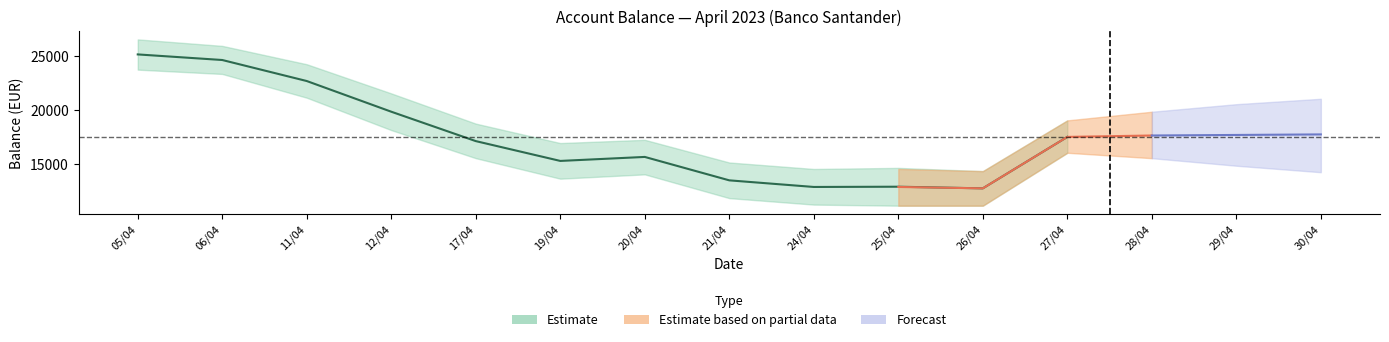

The value at 26/04 is 18567.2. True or false?

False